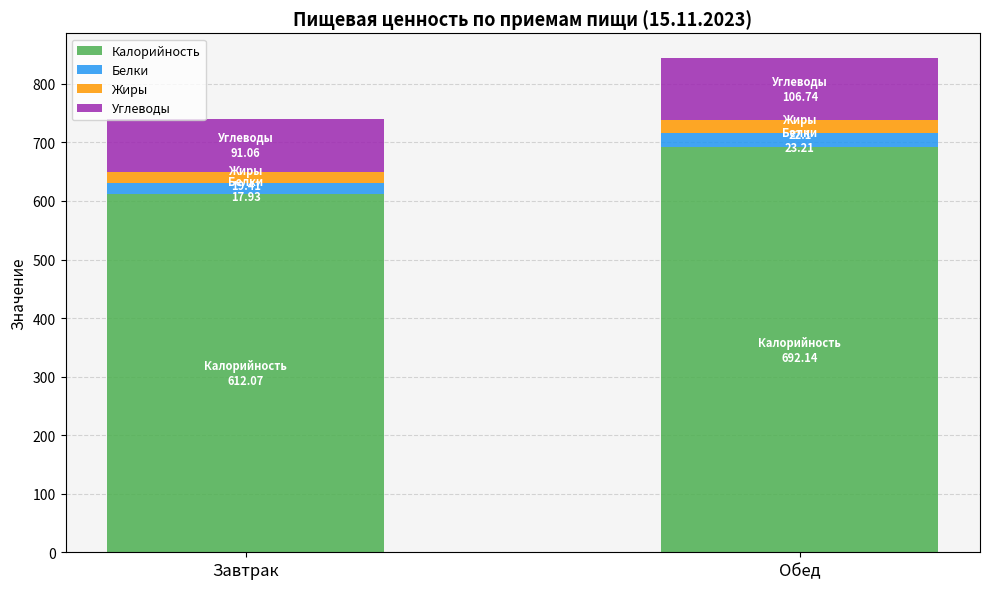

Reading left to right, list the values for the Калорийность series.

Завтрак=612.1	Обед=692.1